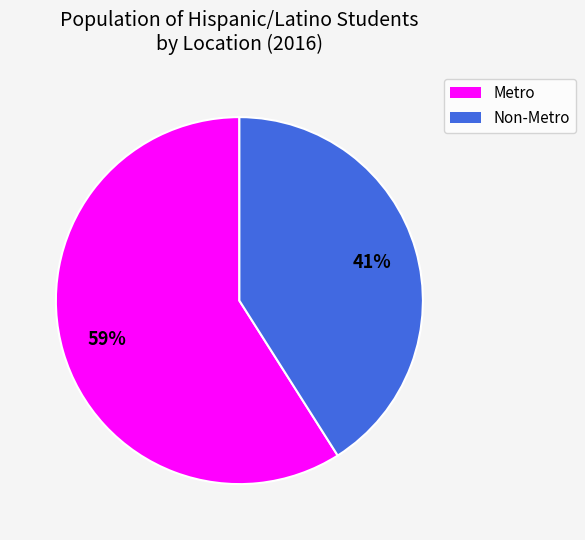

Is the sum of Metro and Non-Metro greater than half?

Yes